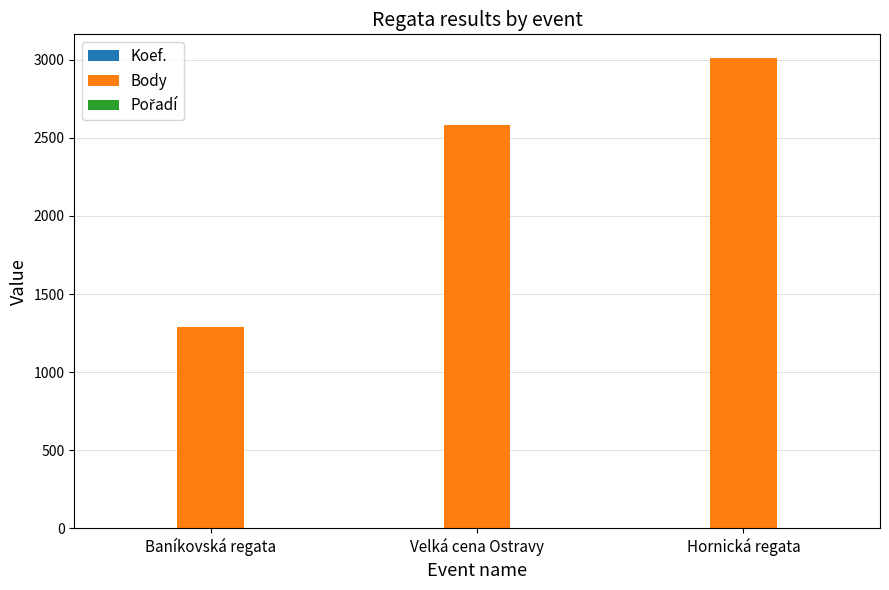

Between Baníkovská regata and Velká cena Ostravy, which series saw the biggest shift?

Body